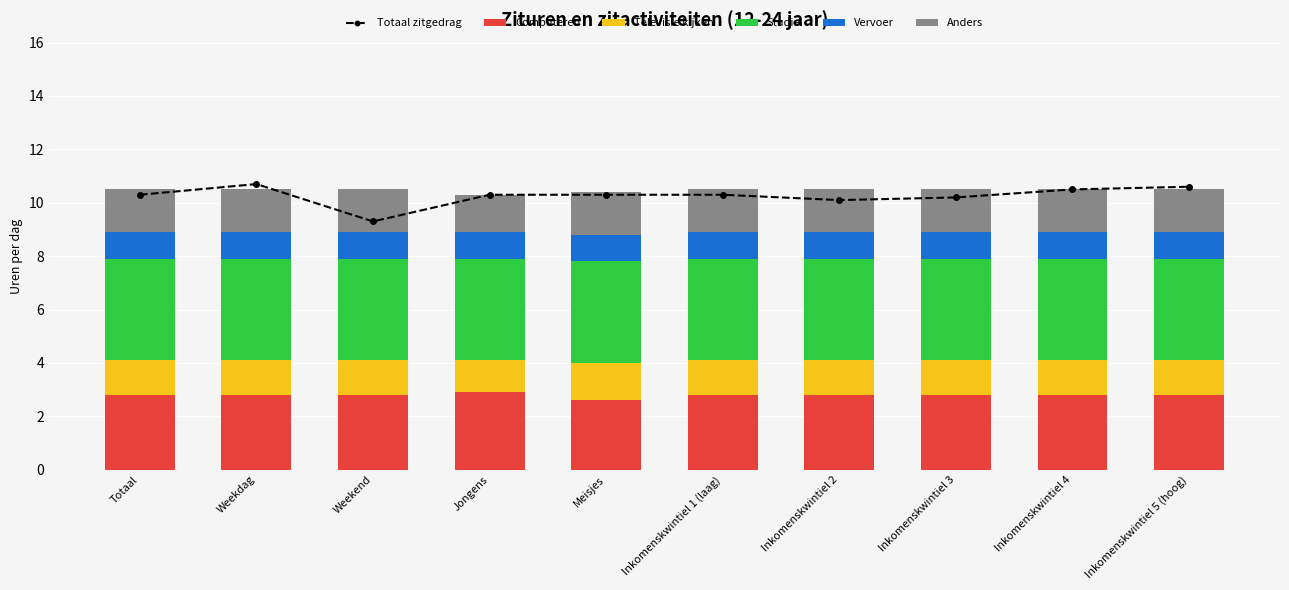

True or false: Computeren has a value of 2.8 at Inkomenskwintiel 1 (laag).

True